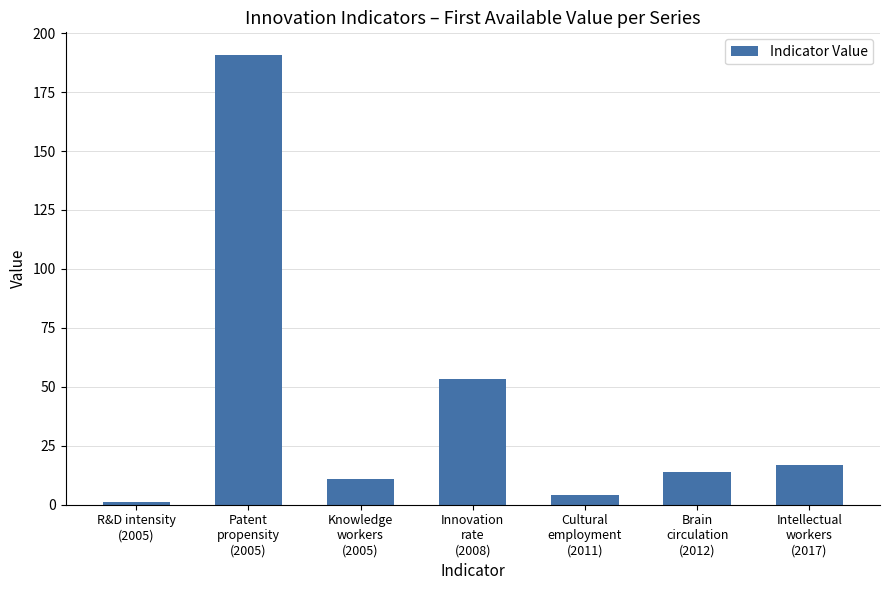

What is the label of the 7th bar from the left?

Intellectual
workers
(2017)